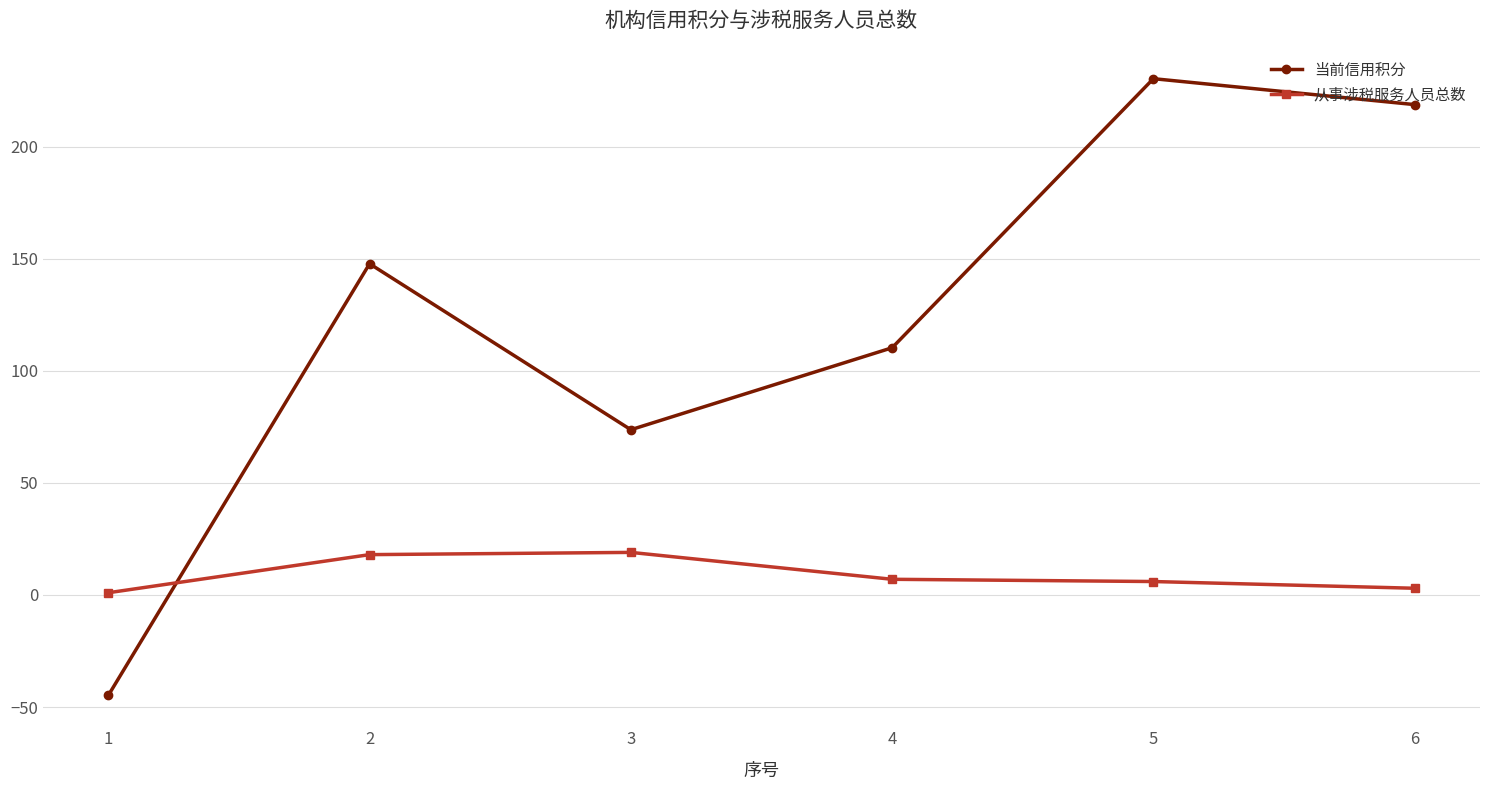

At which category does 当前信用积分 reach its first local valley?

3